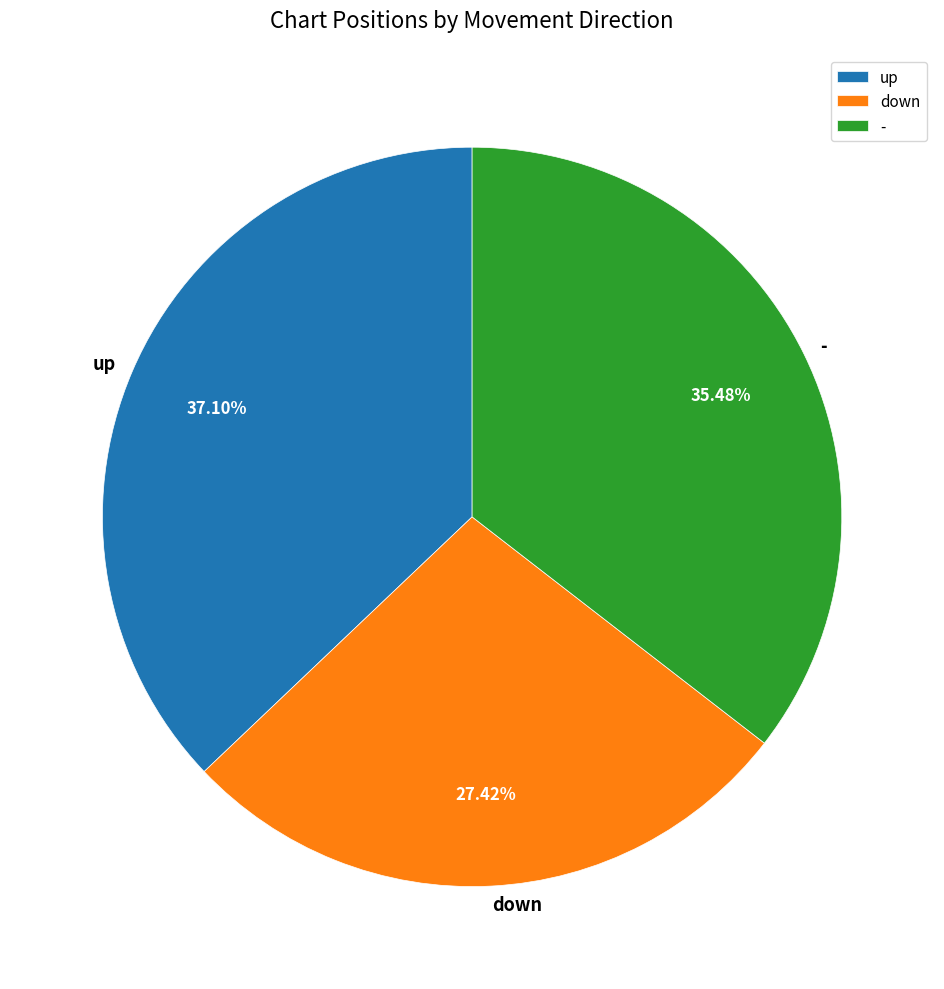

What is the total percentage of up and -?

72.6%